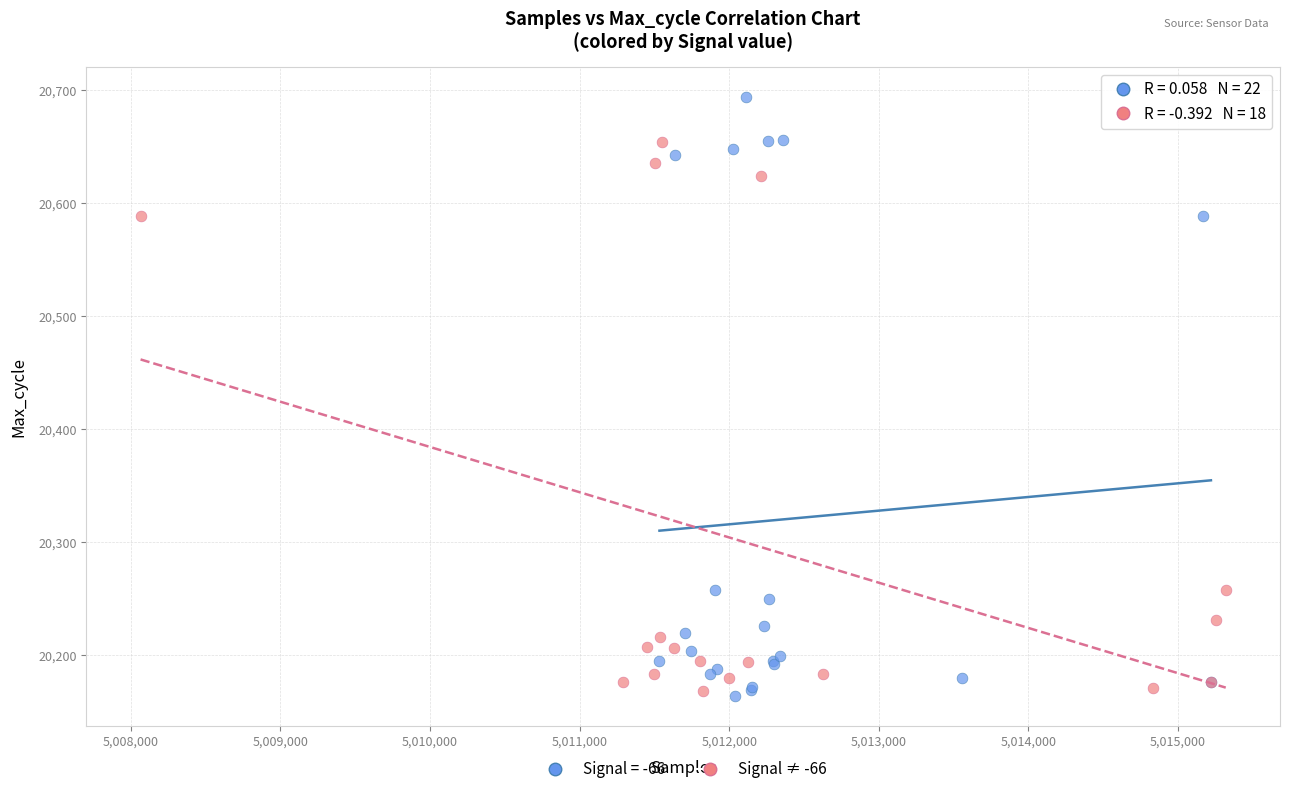

Which series reaches the maximum Y coordinate?

Signal = -66